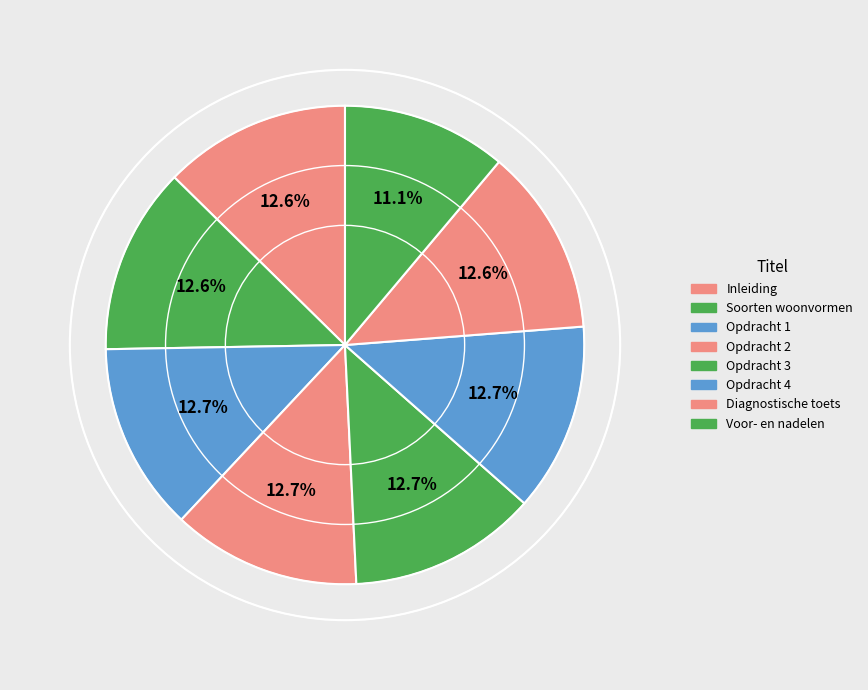

What portion of the pie excludes Opdracht 3?

87.3%